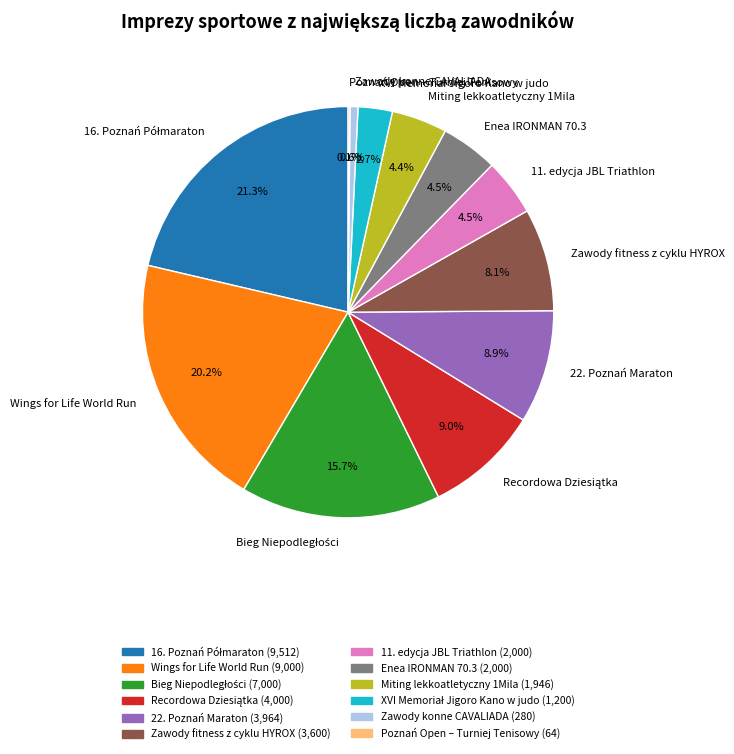

How much of the chart is everything except Enea IRONMAN 70.3?

95.5%